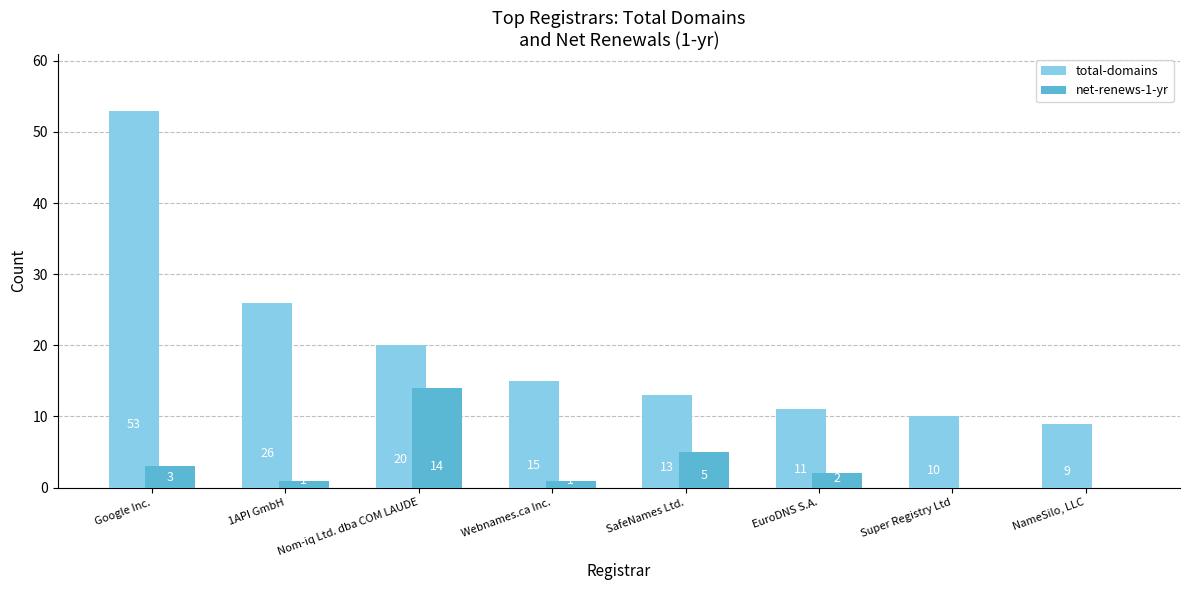

How many groups of bars are there?

8